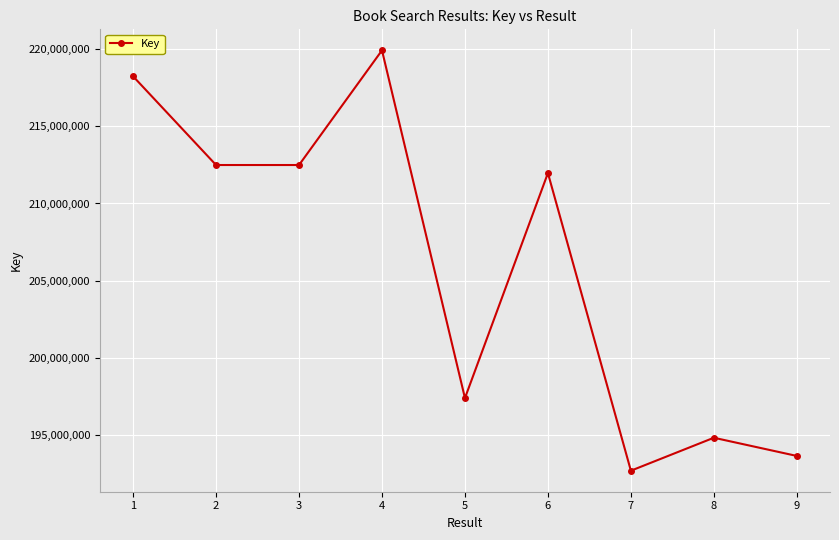

What is the change in value from 8 to 9?

-1179704